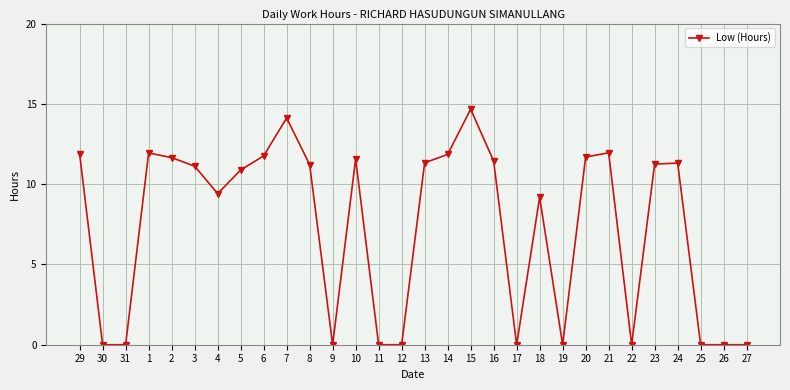

What is the label of the 22nd point from the left?

19